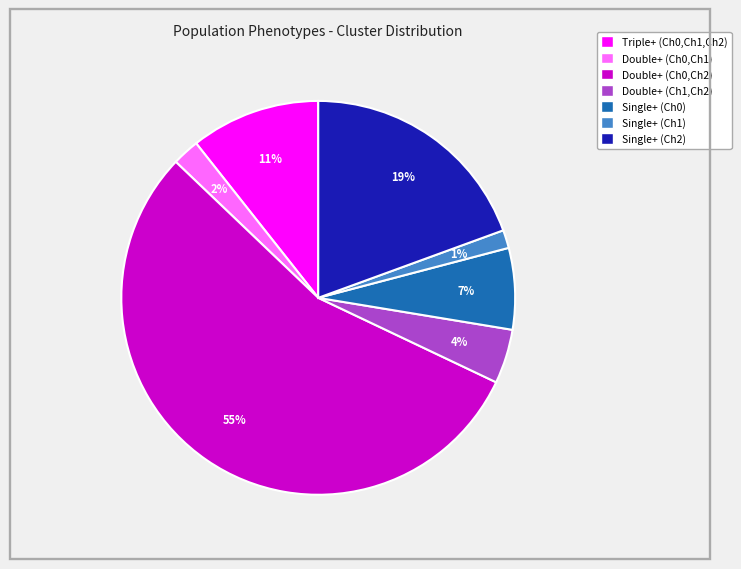

Do Triple+ (Ch0,Ch1,Ch2) and Double+ (Ch0,Ch1) together represent more than half of the pie?

No